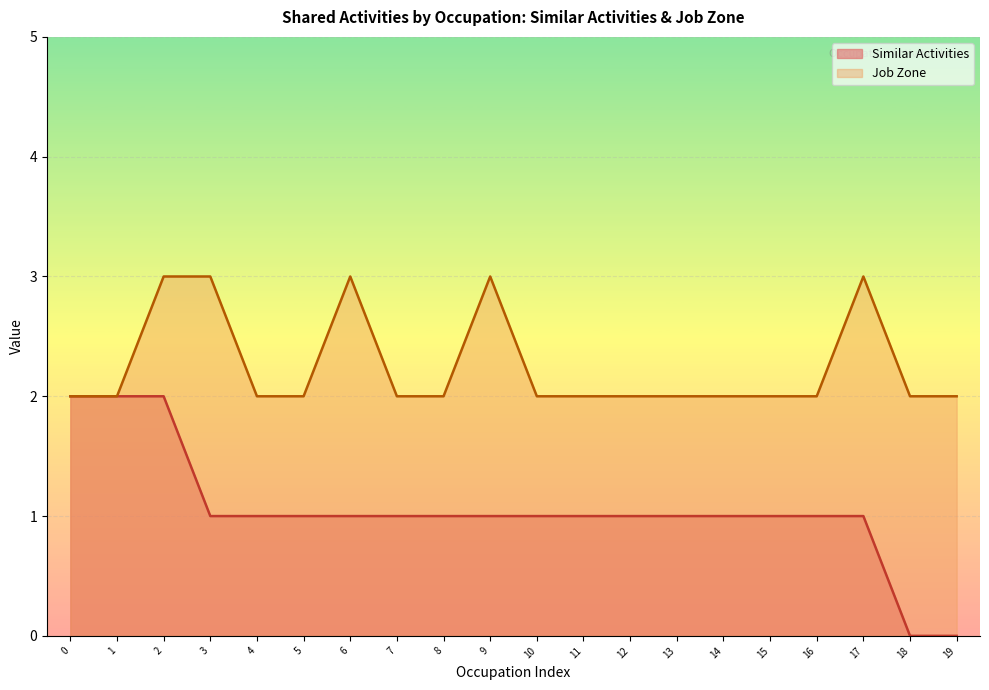

Count the number of data series in this chart.

2